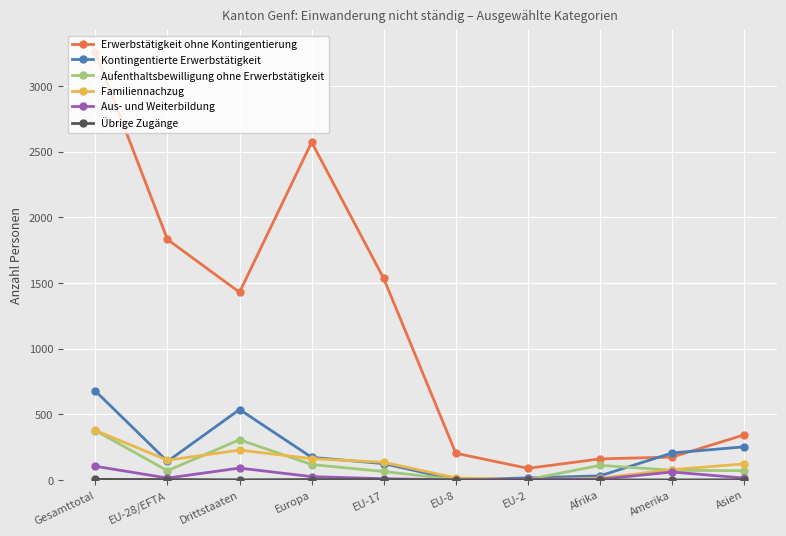

What is the label of the 3rd point from the right?

Afrika